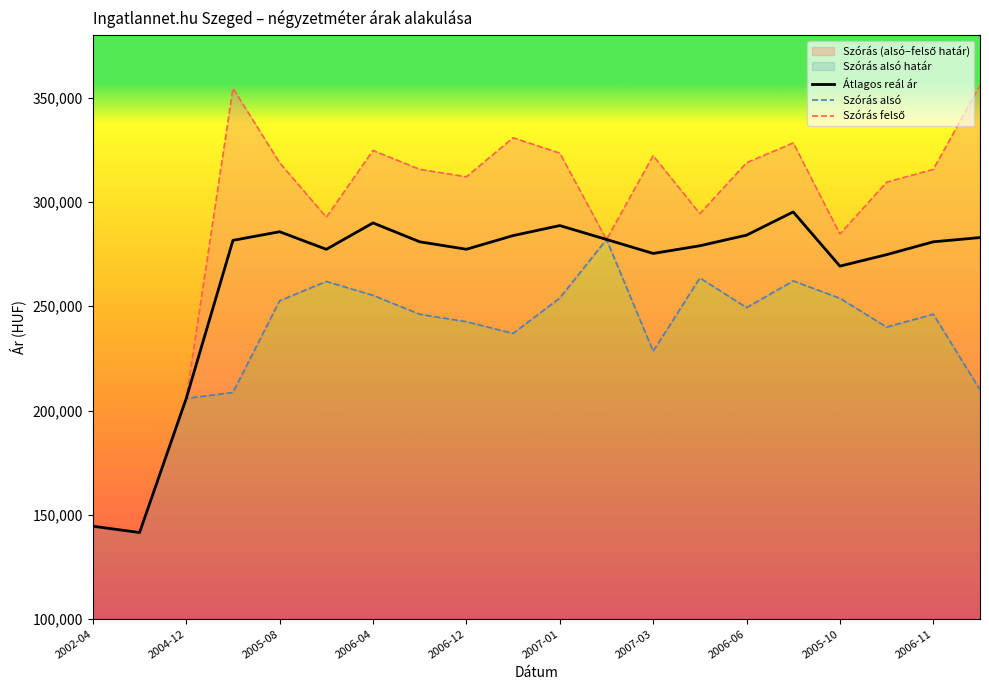

What is the highest value of the Szórás felső series?

355886